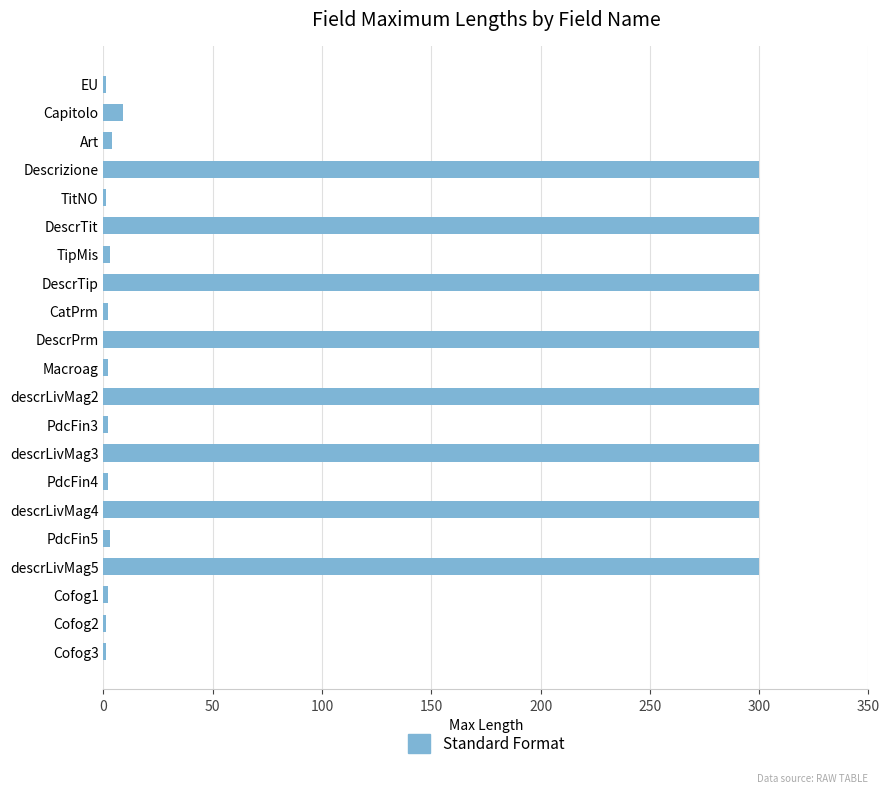

What is the sum of all values?

2433